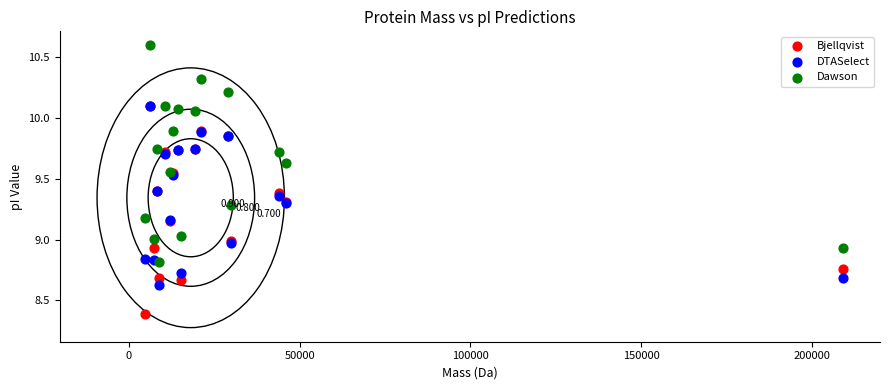

Which series contains the highest Y value?

Dawson